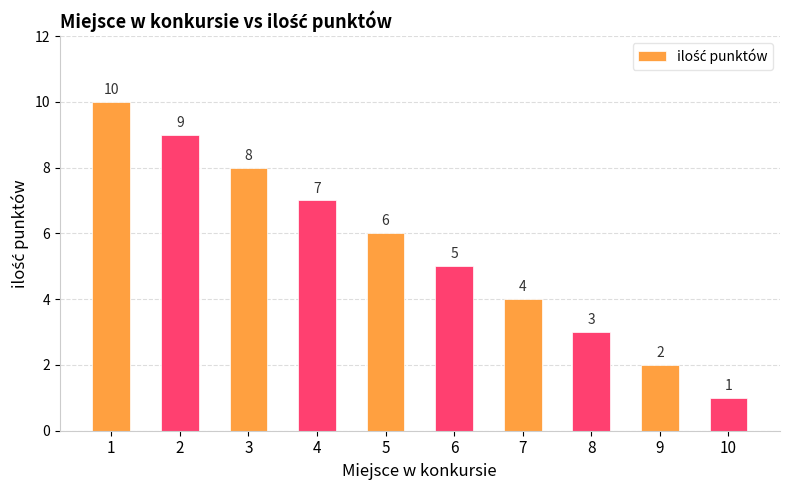

How many values are below 6?

5